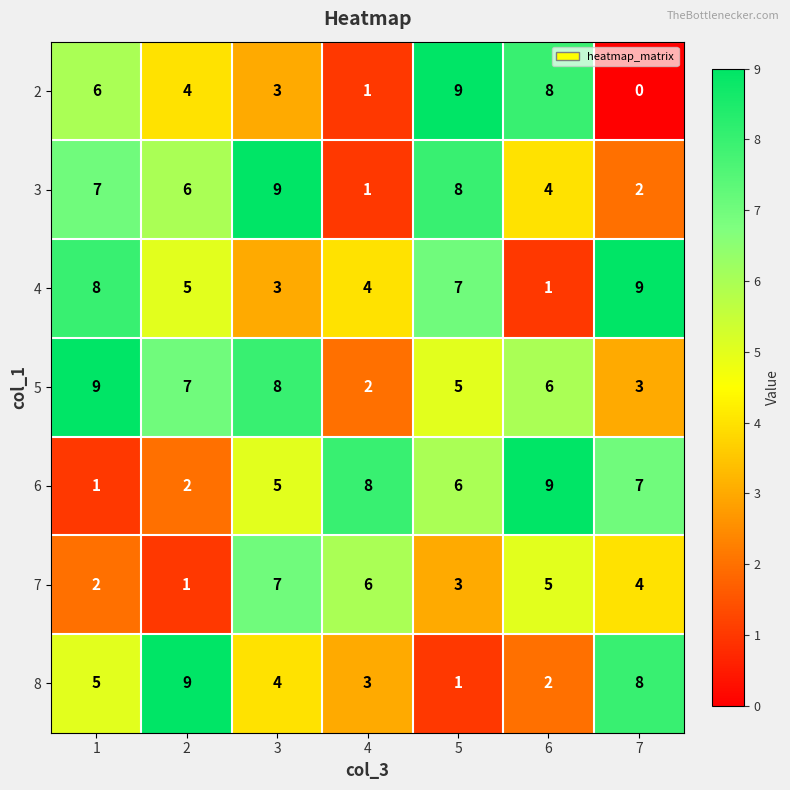

What is the average value of the 7 series?

4